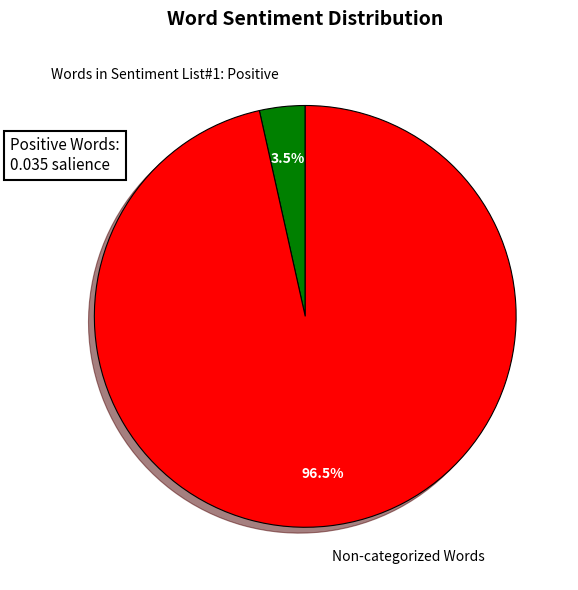

To the nearest percent, what is the average slice percentage?

50%